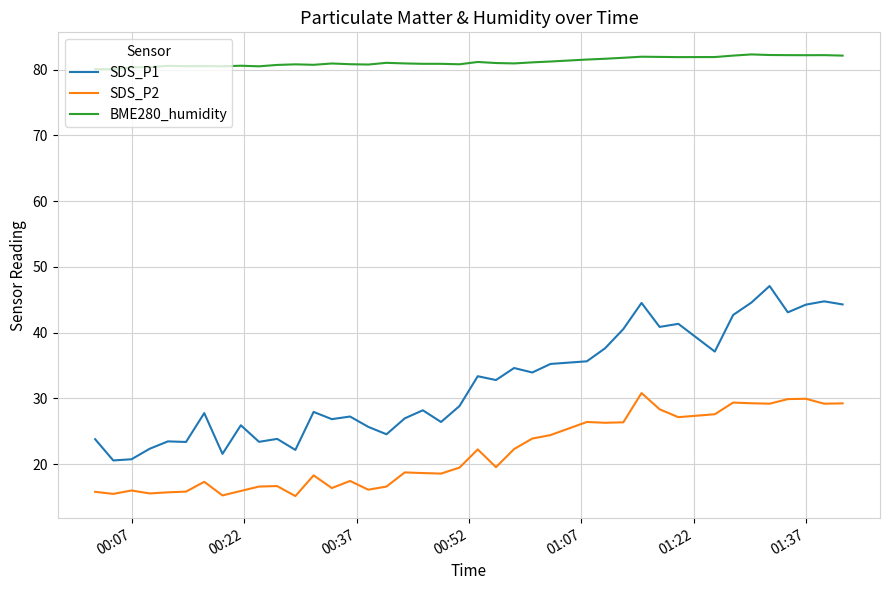

What is the difference between the maximum and minimum values in the BME280_humidity series?

2.3